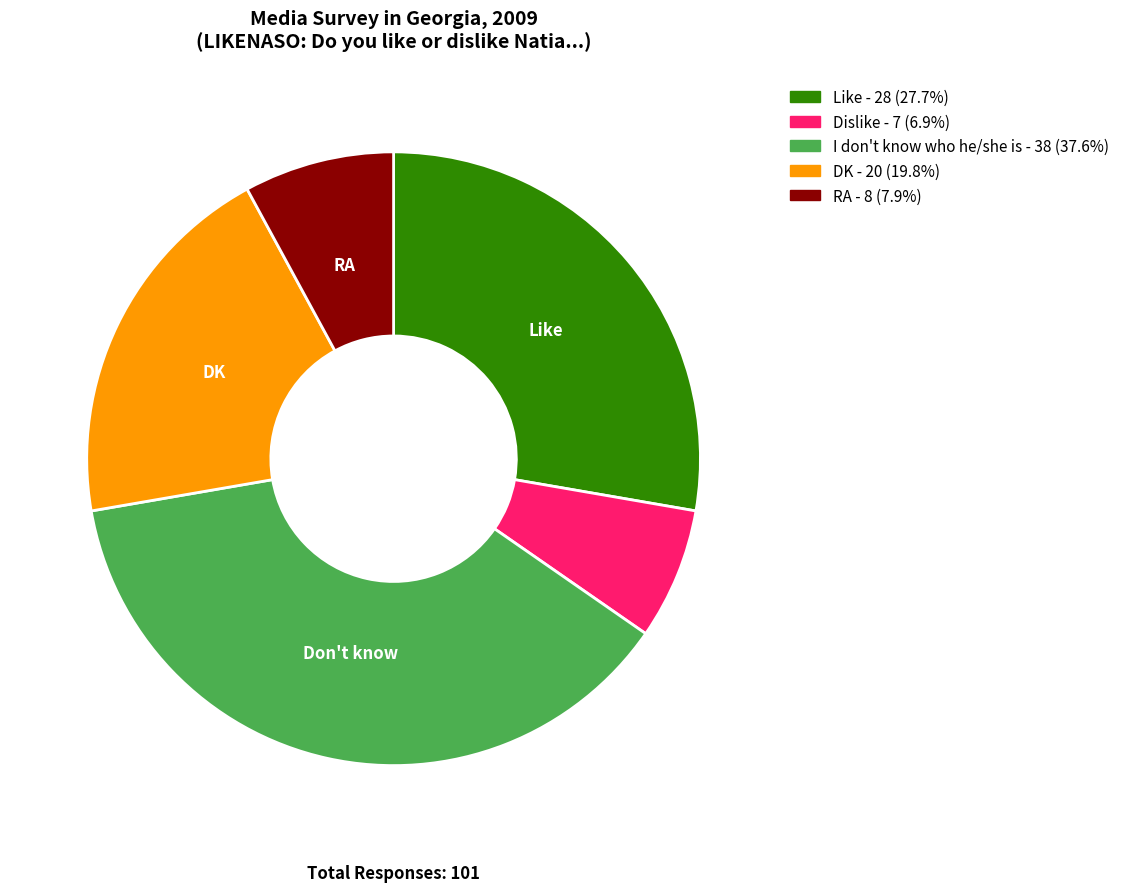

Which category has the biggest portion of the pie?

I don't know who he/she is